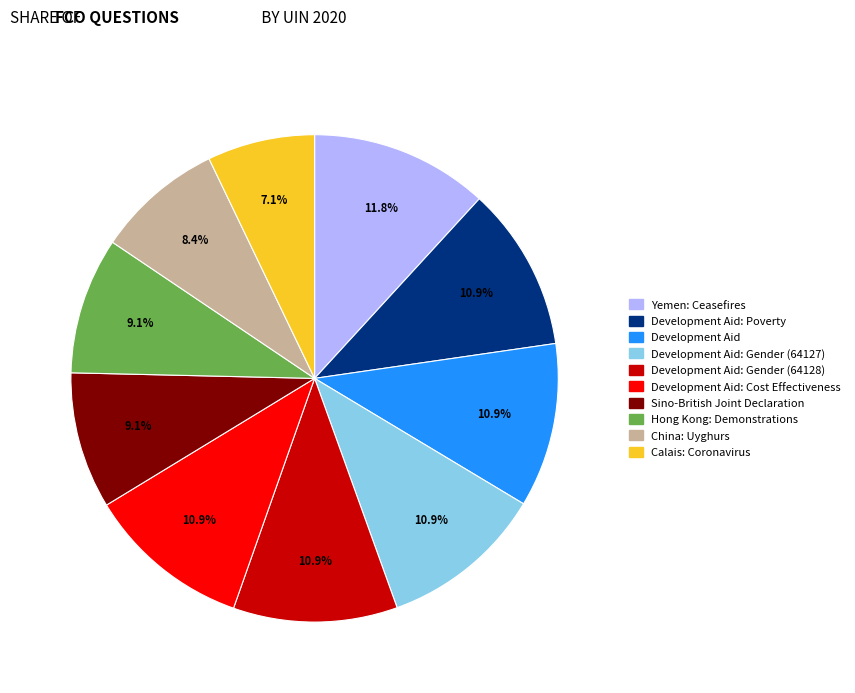

Is there a majority slice in this chart?

No